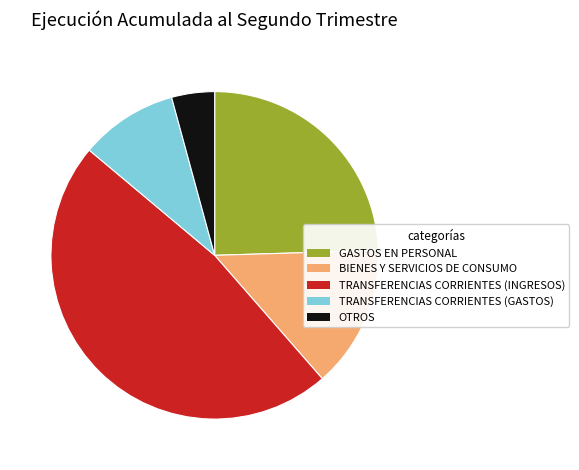

Count the number of slices in the pie.

5